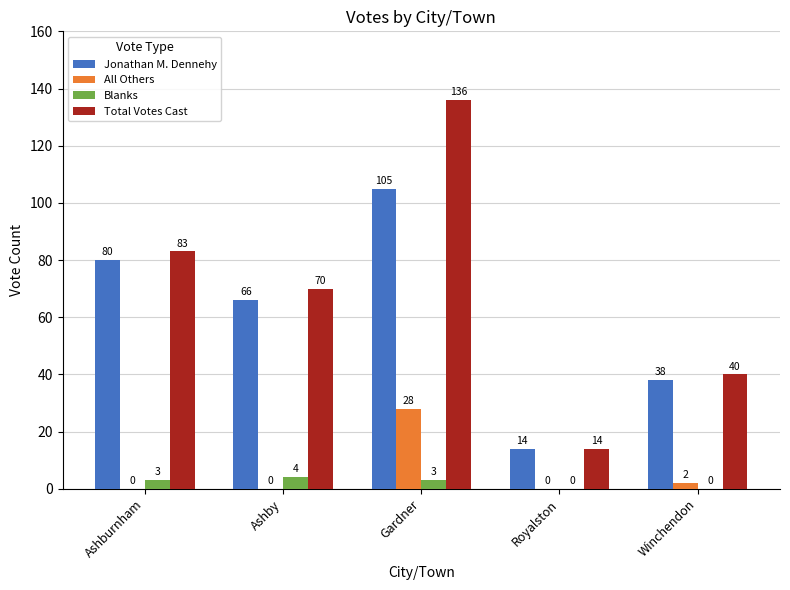

Reading left to right, extract all data points from this chart.

Jonathan M. Dennehy: 80	66	105	14	38
All Others: 0	0	28	0	2
Blanks: 3	4	3	0	0
Total Votes Cast: 83	70	136	14	40